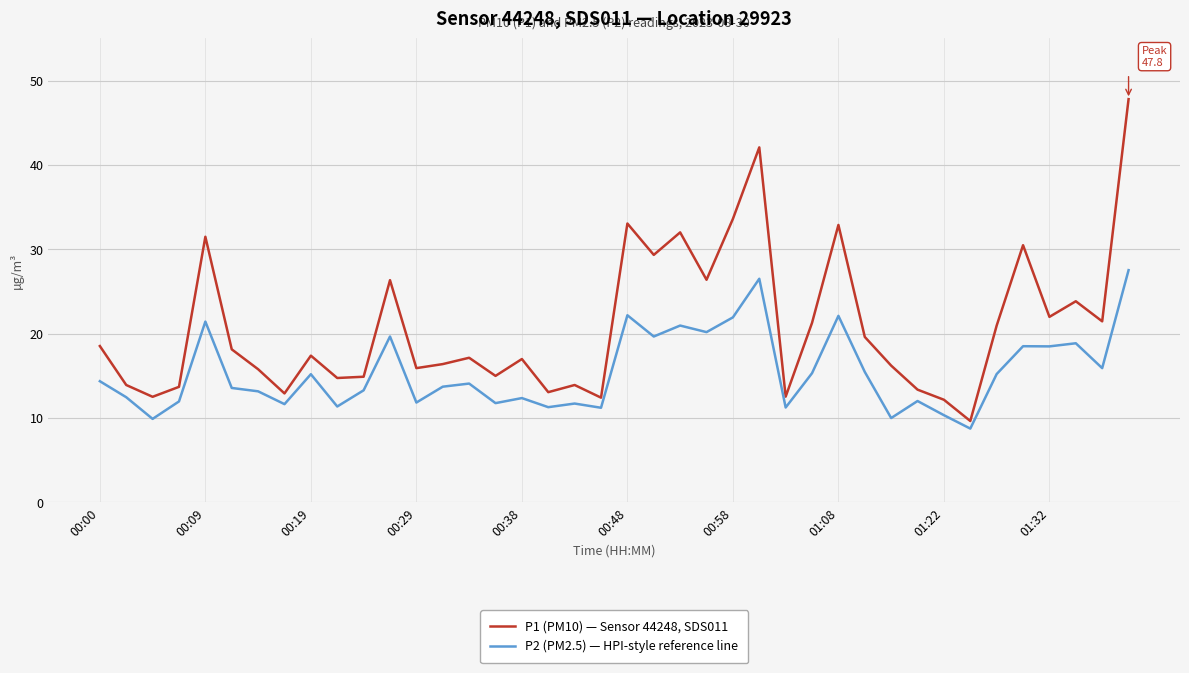

Which series has the widest spread of values?

P1 (PM10) — Sensor 44248, SDS011